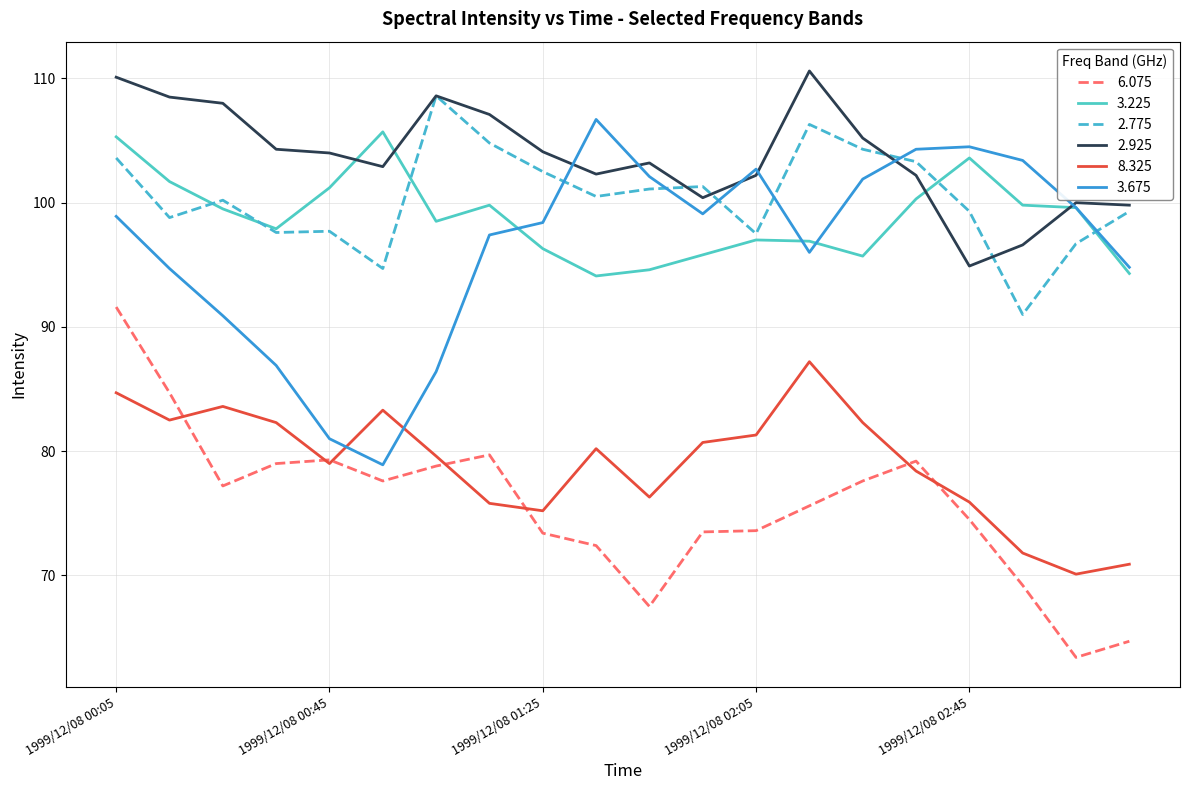

True or false: 6.075 and 3.225 intersect in this chart.

False